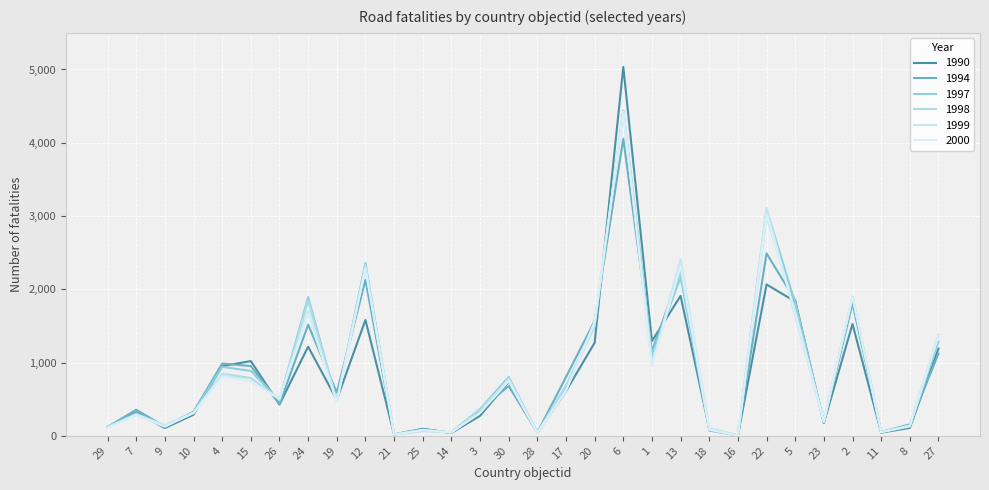

At 20, list the series in order from largest to smallest.

1994, 2000, 1999, 1997, 1998, 1990